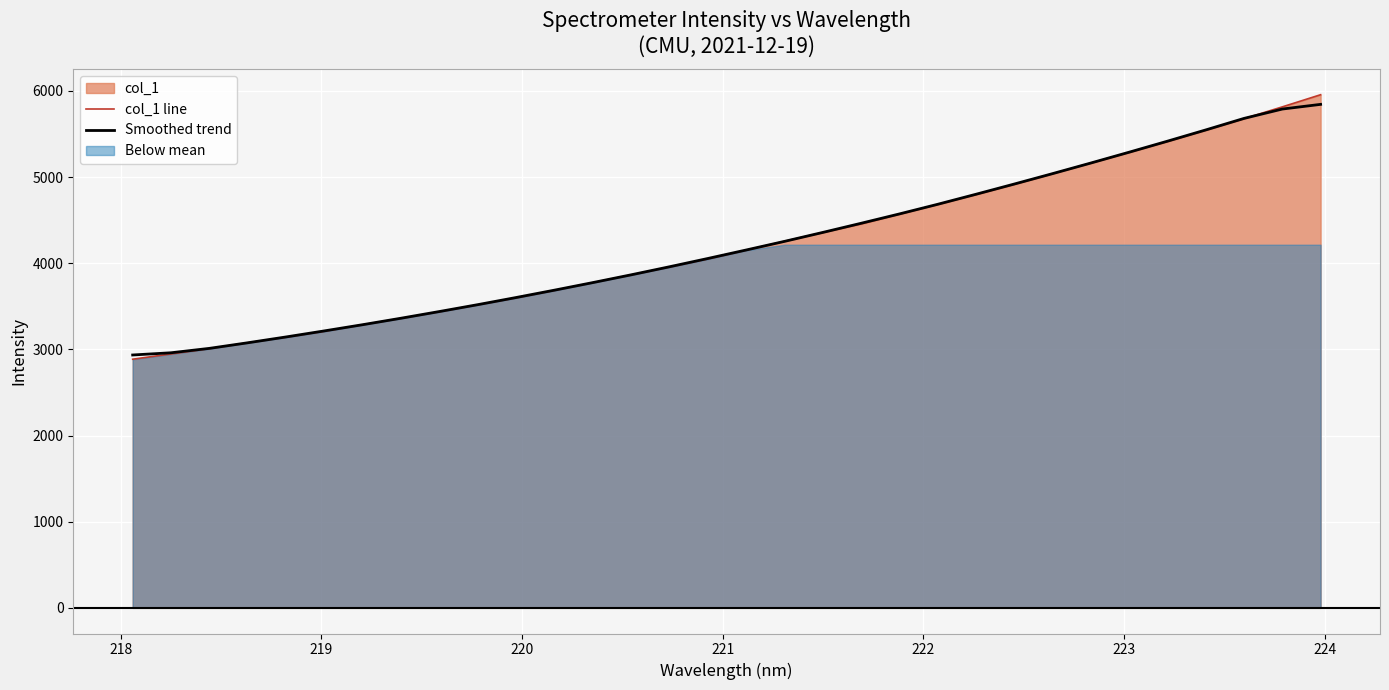

What is the lowest value of the Smoothed trend series?

2934.6